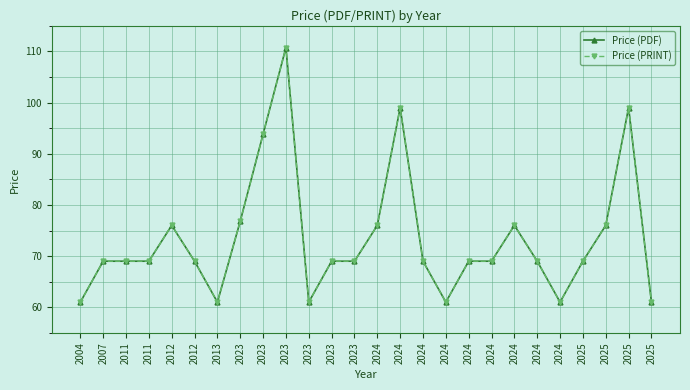

Rank the series by their maximum value, from highest to lowest.

Price (PDF), Price (PRINT)